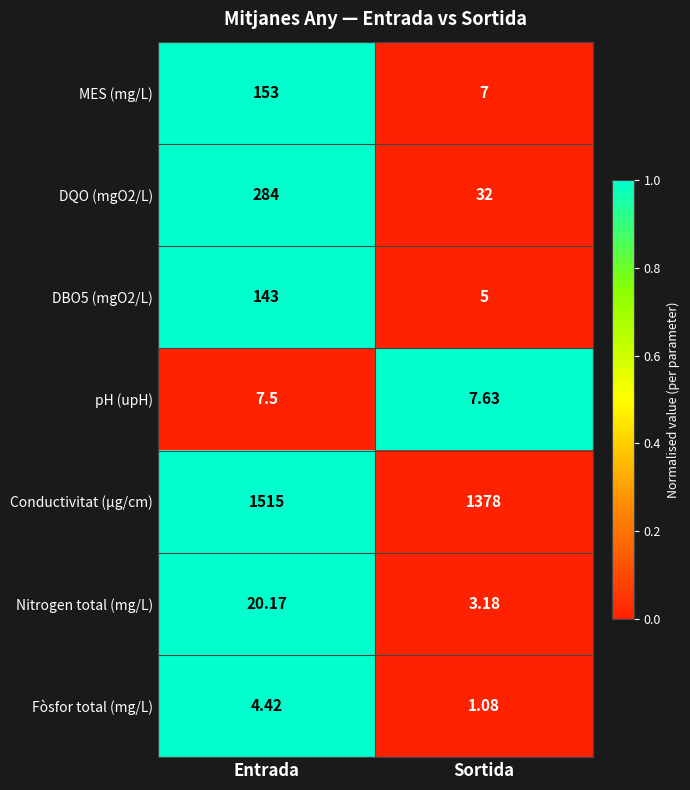

At which category is the sum across all series the highest?

Entrada